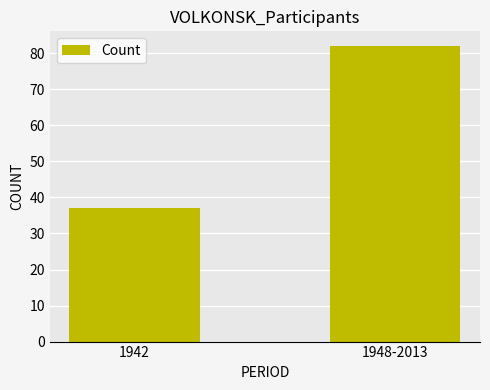

What is the difference between the maximum and minimum values?

45